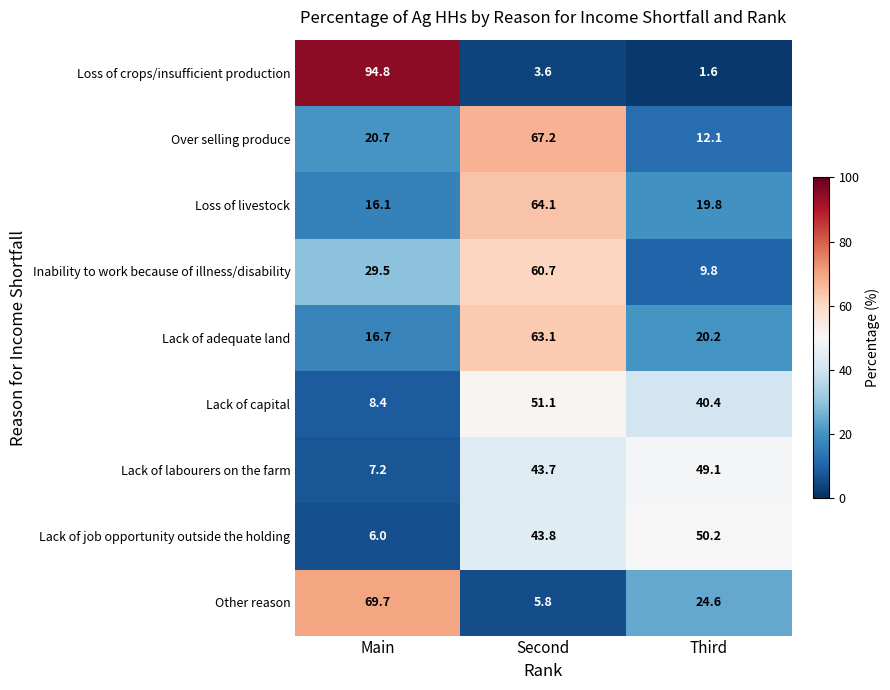

Which series has the largest range (max minus min)?

Loss of crops/insufficient production